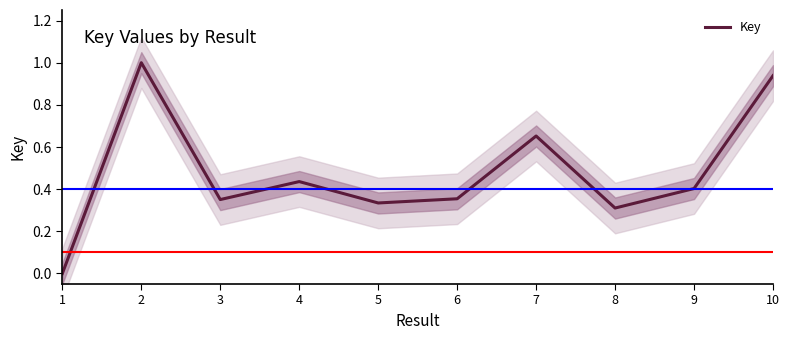

How many points are lower than both their immediate neighbors (excluding endpoints)?

3